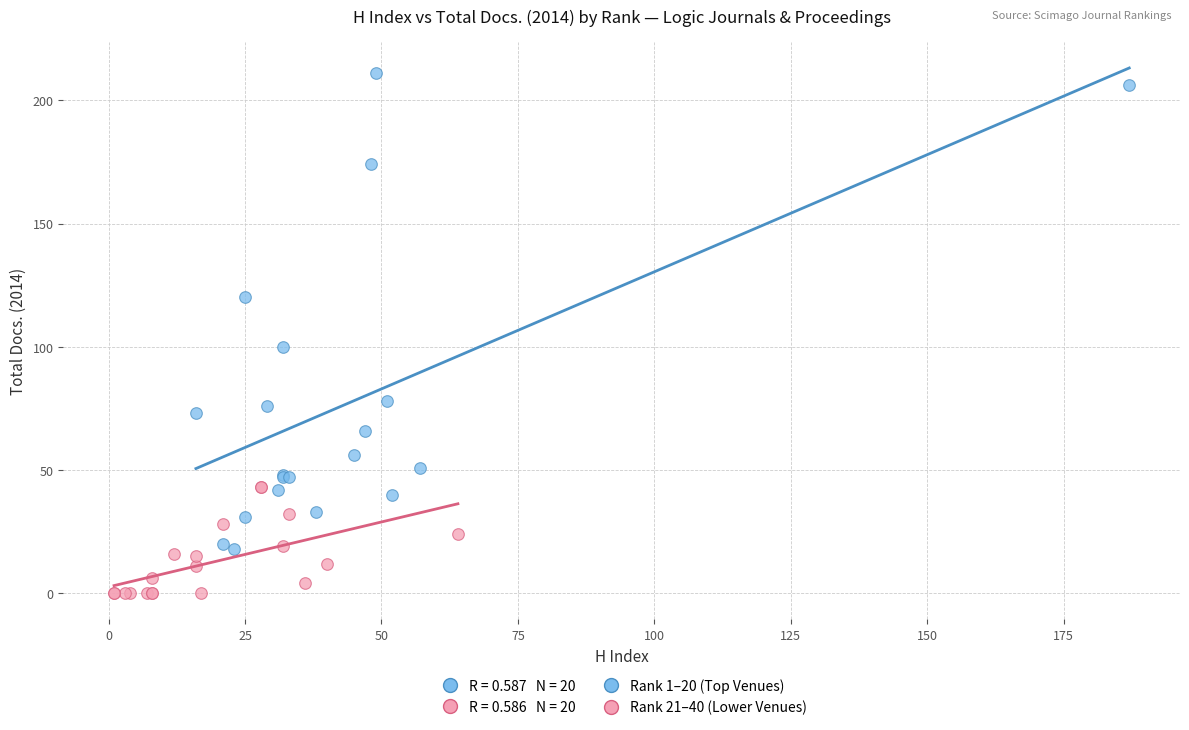

Which series reaches the minimum Y coordinate?

Rank 21–40 (Lower Venues)